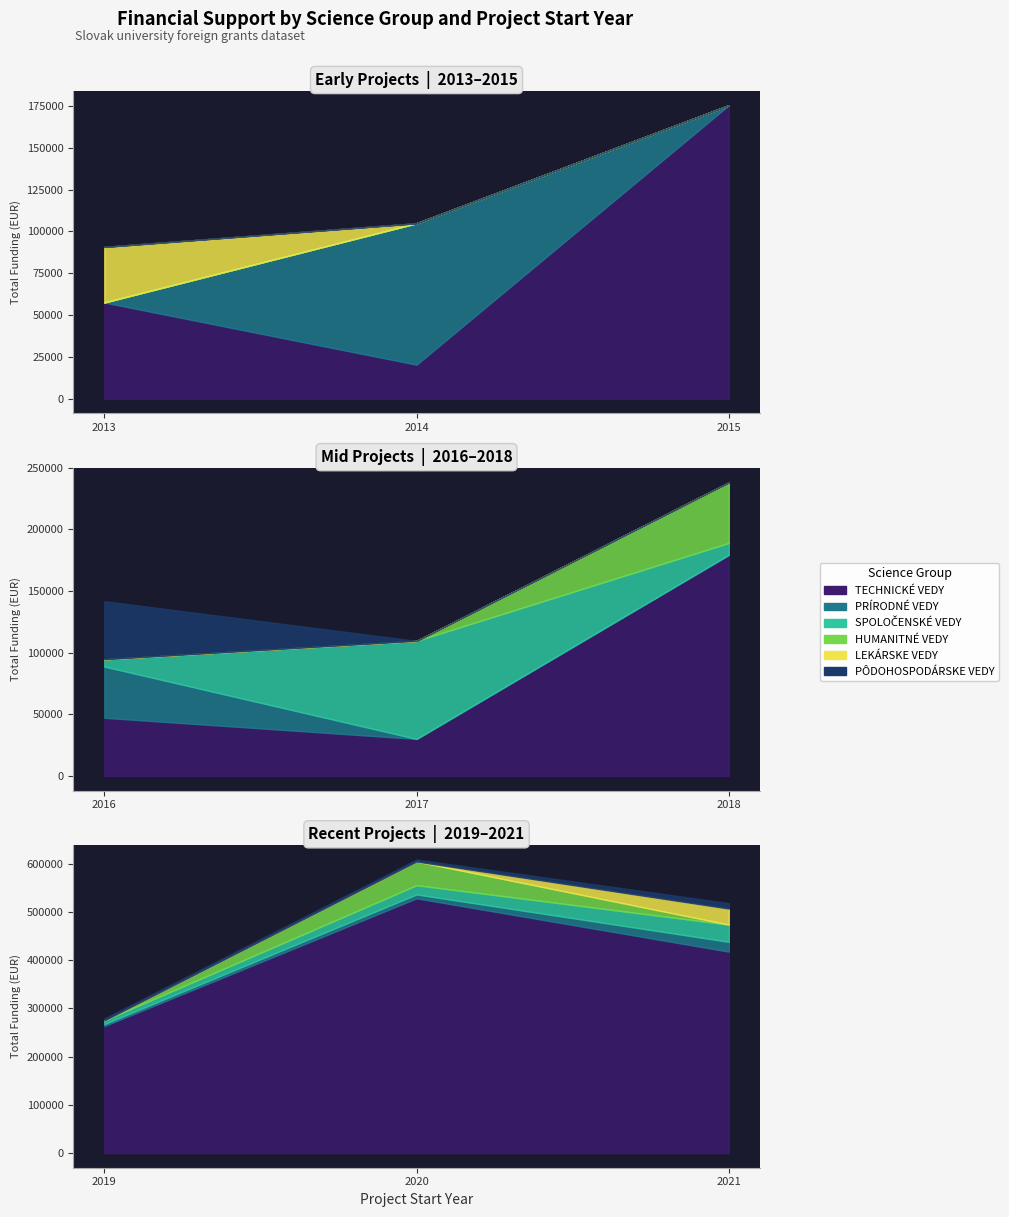

True or false: HUMANITNÉ VEDY has a value of -29733.6 at 2019.

False